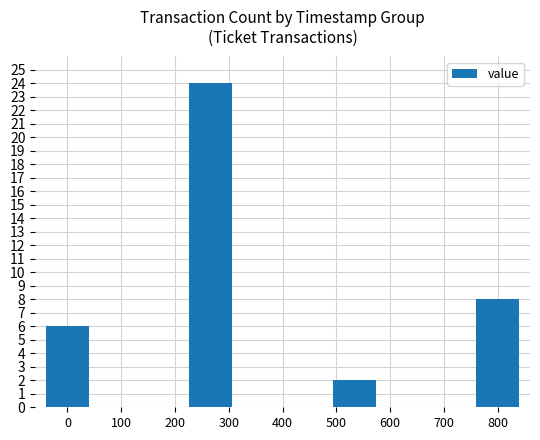

What is the sum of all values?

40